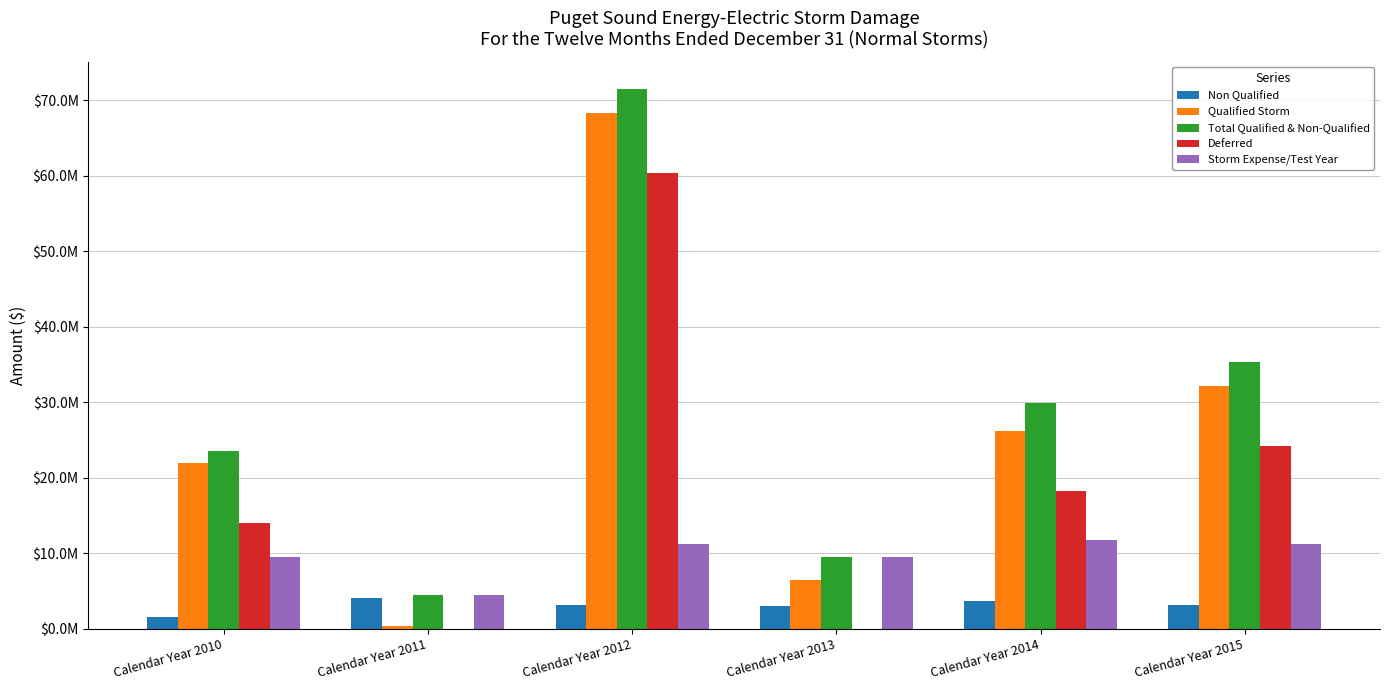

True or false: Non Qualified has a value of 6284775.2 at Calendar Year 2011.

False